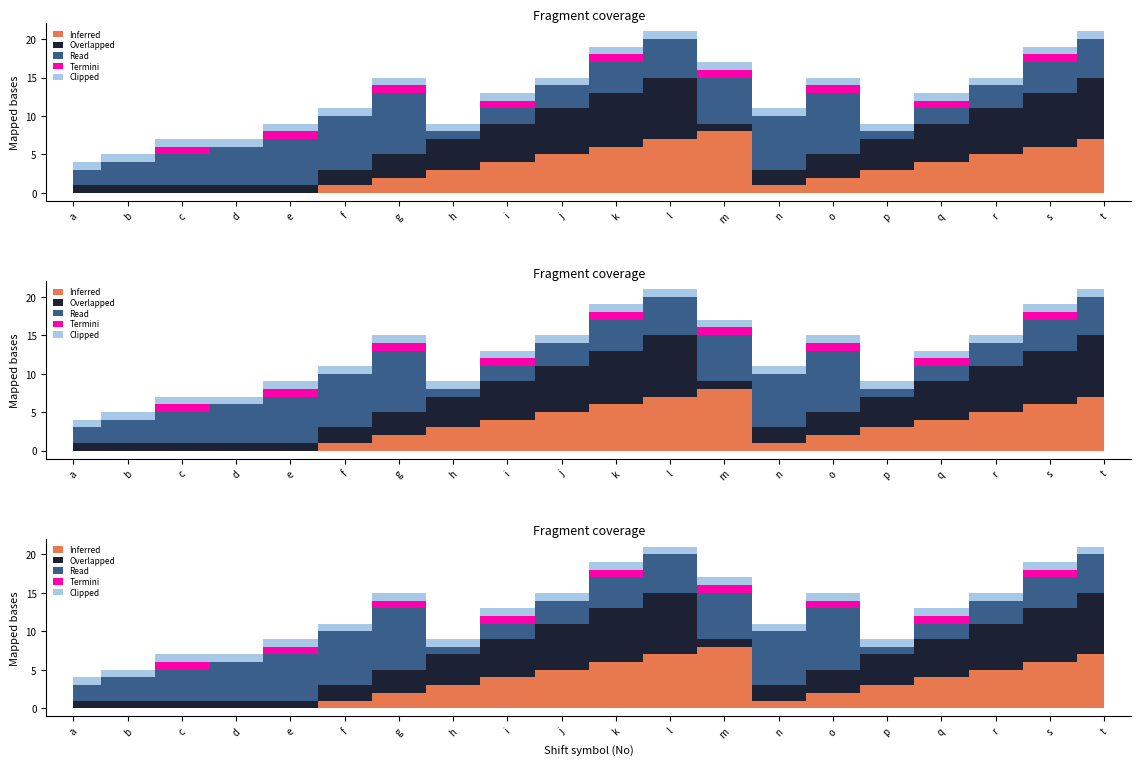

True or false: Inferred has more than 0 interior local peaks.

True